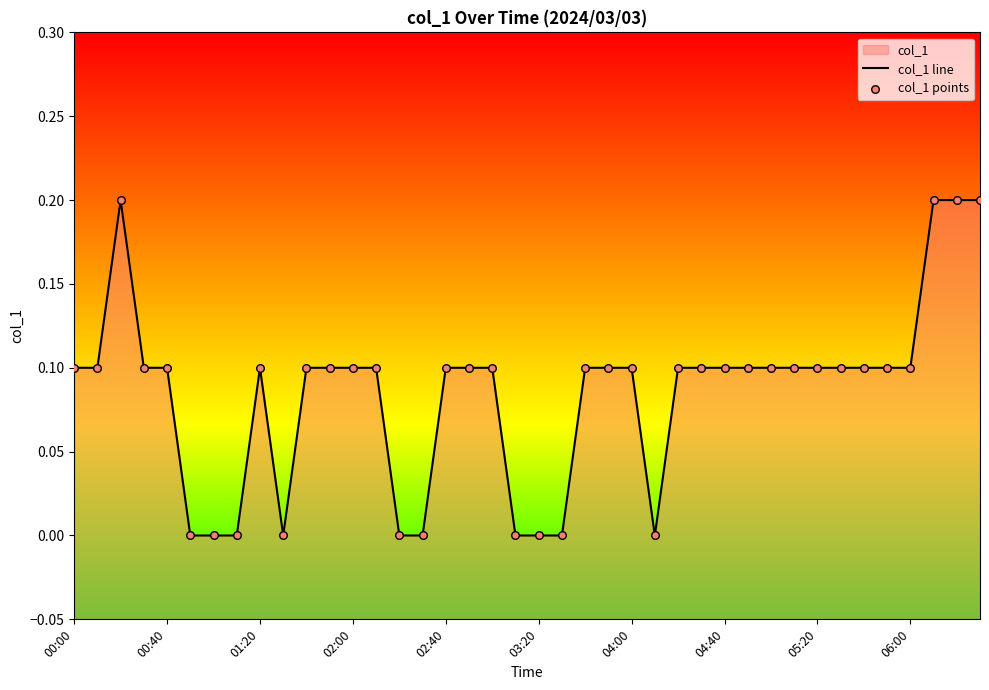

Which series has the widest spread of Y values?

col_1 line